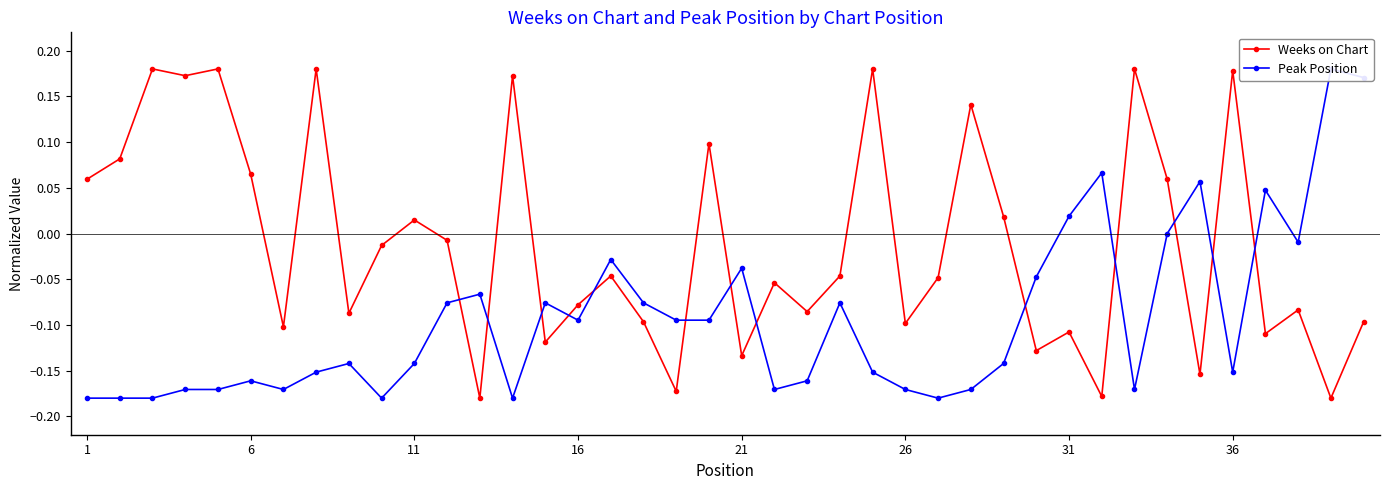

True or false: Weeks on Chart has more than 1 points higher than both neighbors.

True